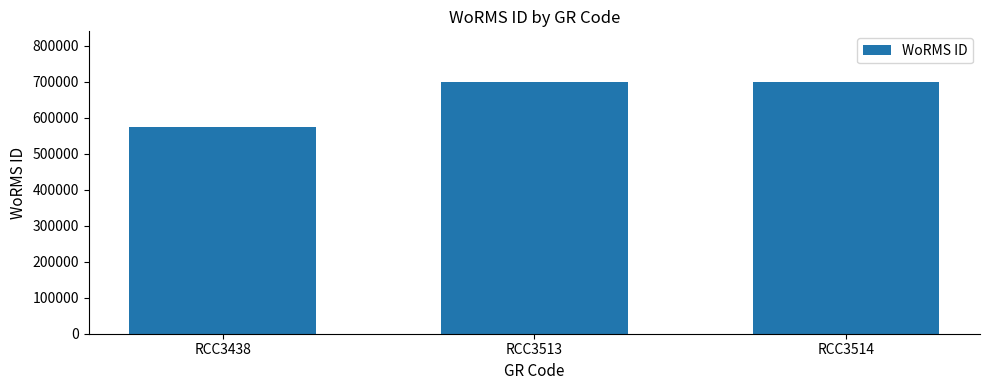

What is the value of the 2nd bar from the left?

699620